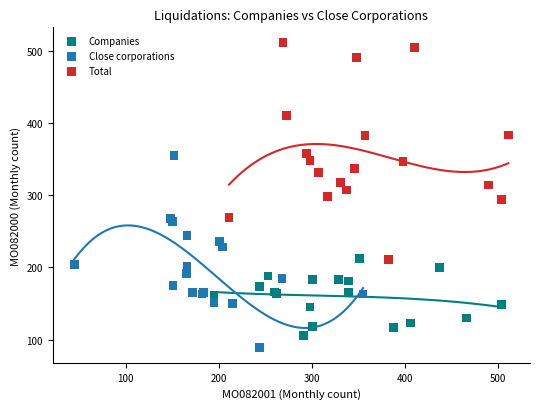

Which series reaches the maximum Y coordinate?

Total